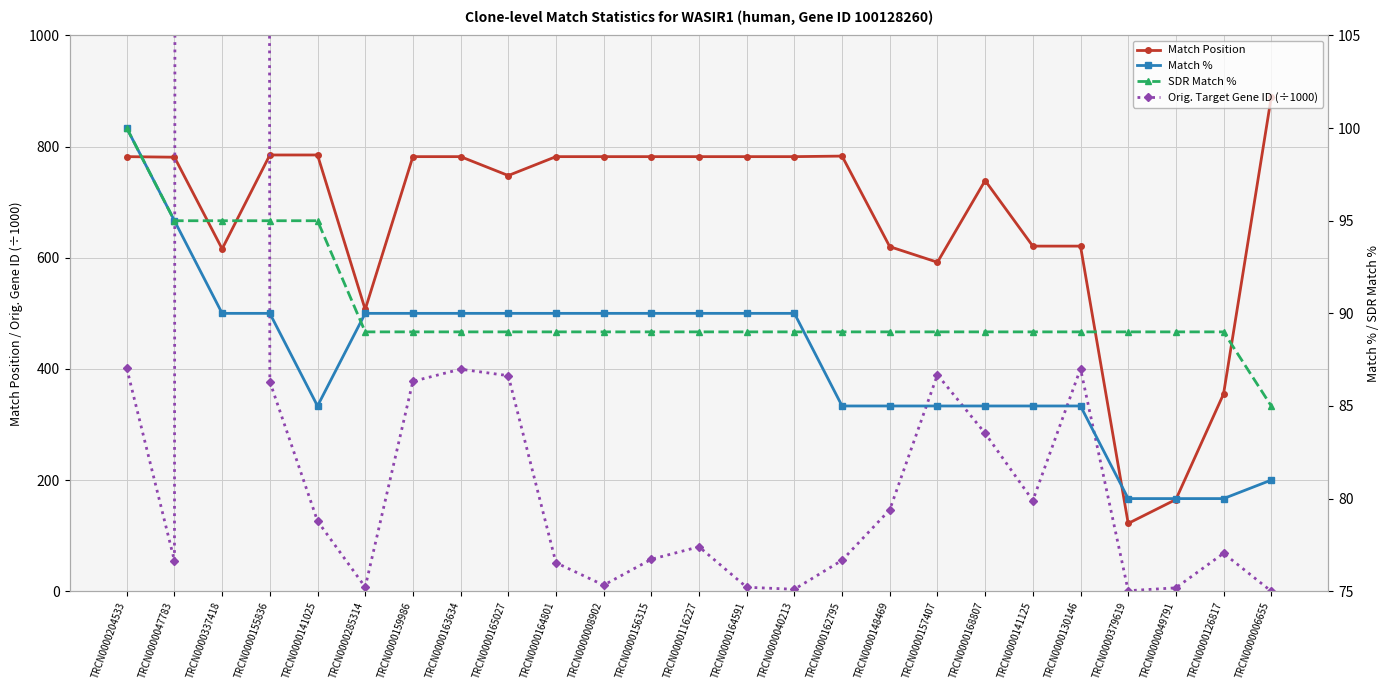

Rank the series by their maximum value, from lowest to highest.

Match %, SDR Match %, Match Position, Orig. Target Gene ID (÷1000)